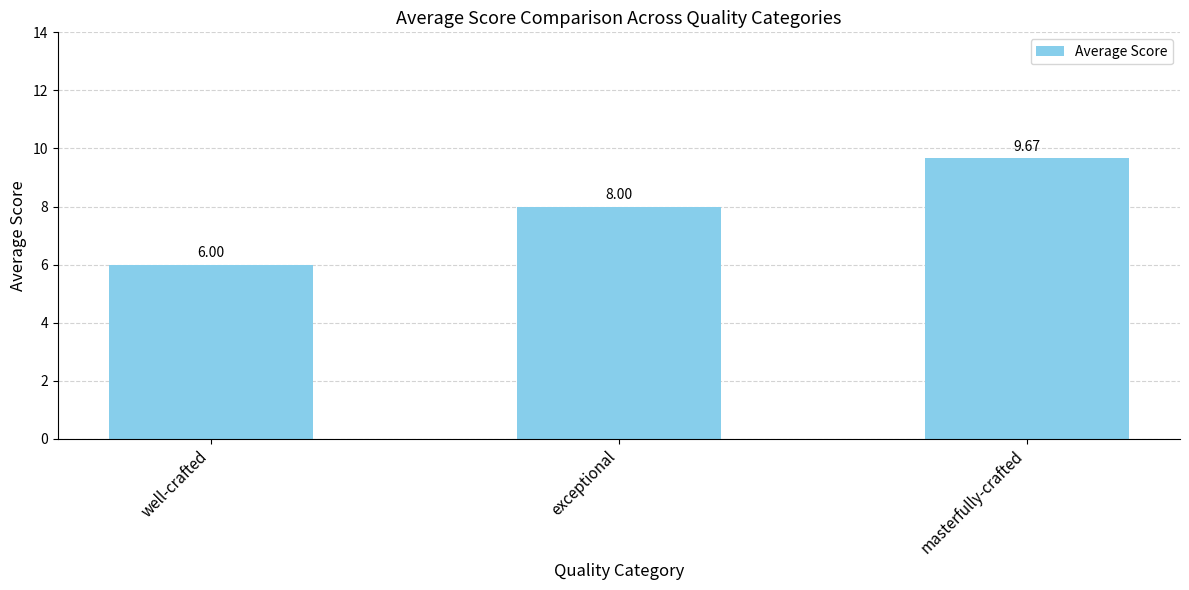

What is the smallest value displayed?

6.0